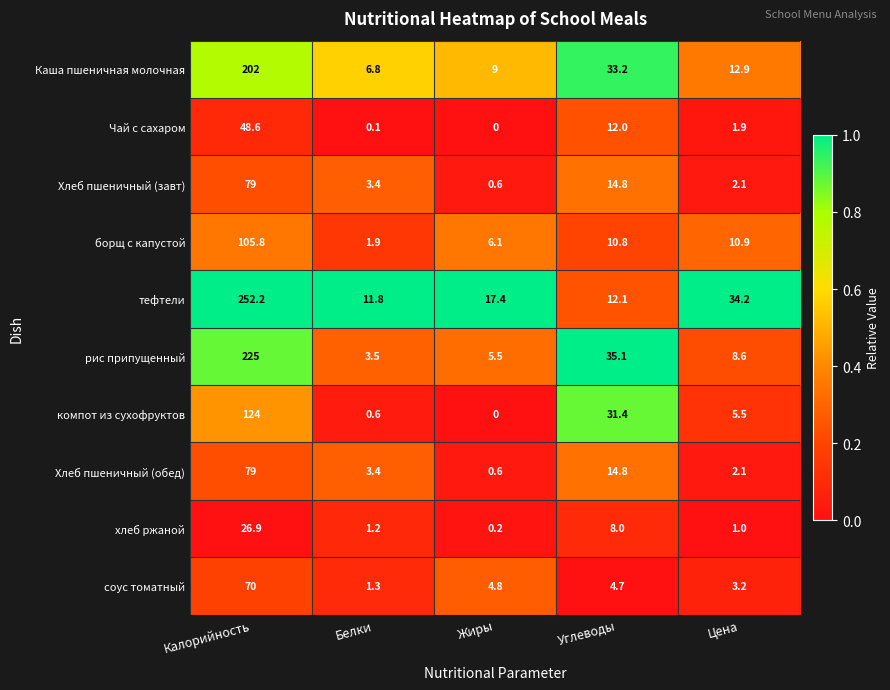

Which series has the largest total across all categories?

тефтели